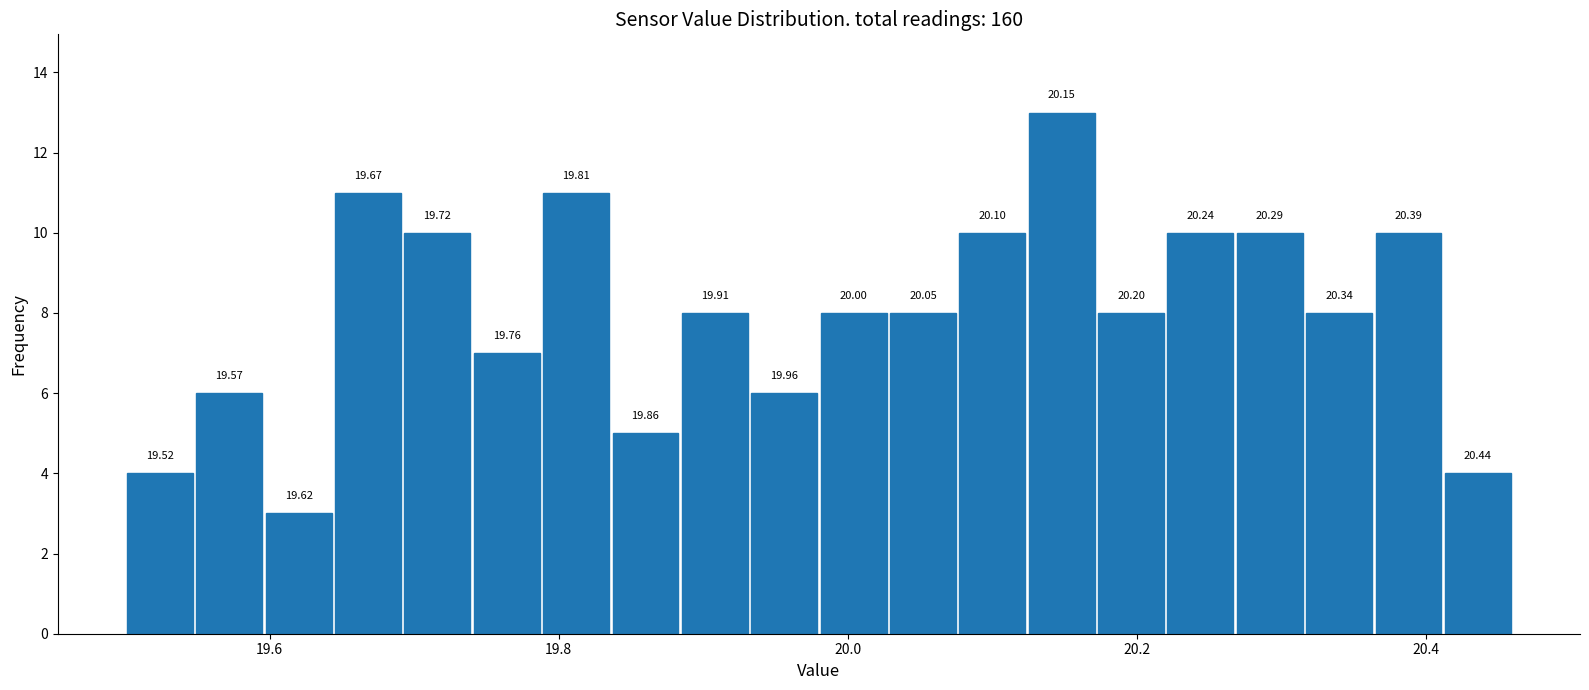

Read against the x-axis, roughly where is the centre of the tallest bar?

20.14